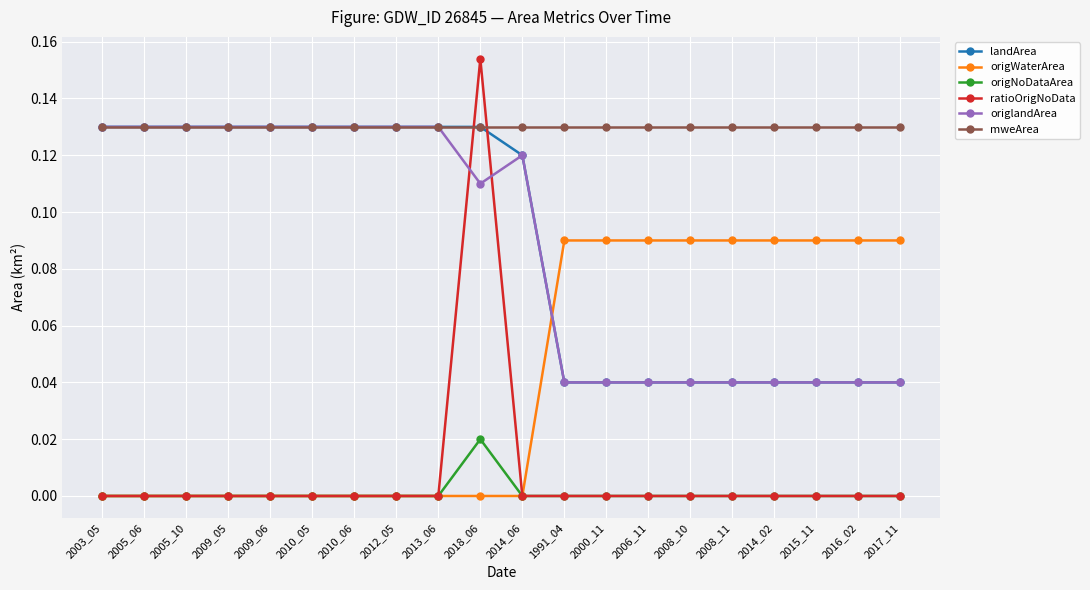

Which series has the widest spread of values?

ratioOrigNoData